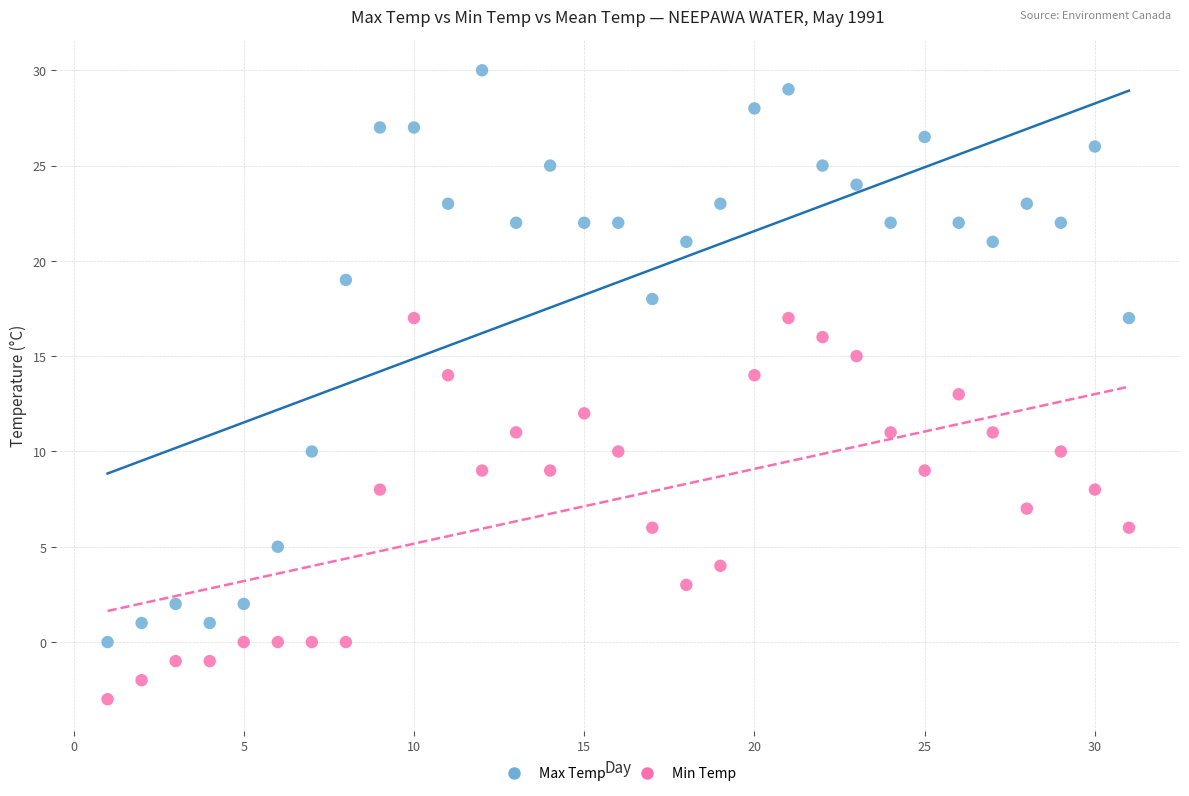

Across all data points, what is the range of X values (max minus min)?

30.0